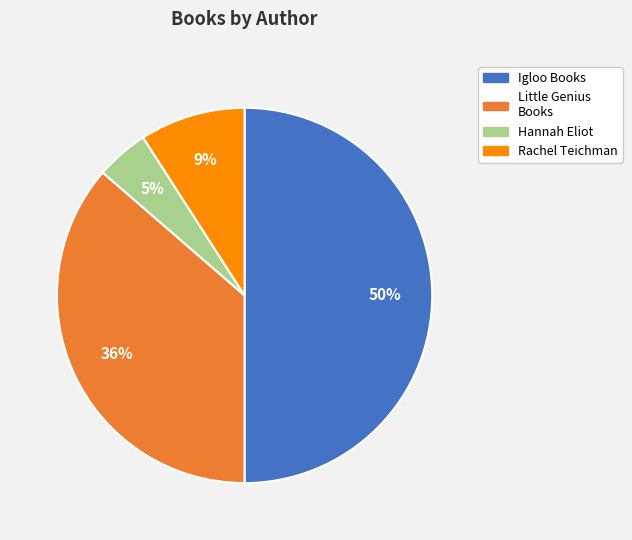

To the nearest percent, what is the difference between the largest and smallest slice percentages?

45%